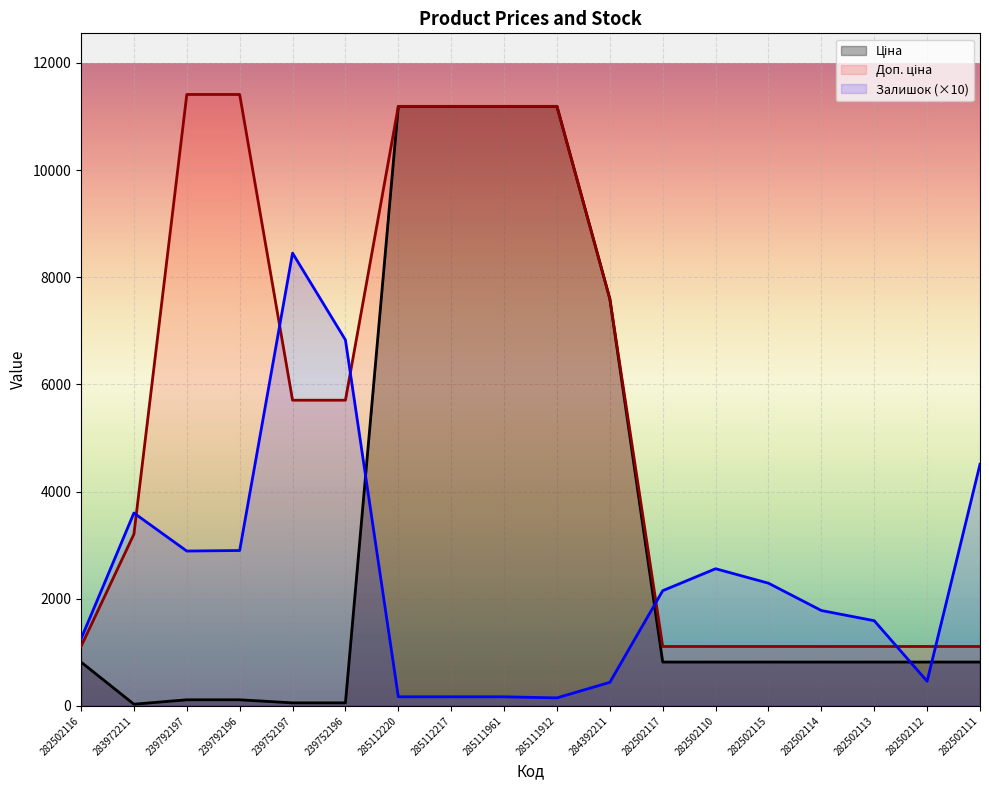

What is the greatest value displayed?

11410.0